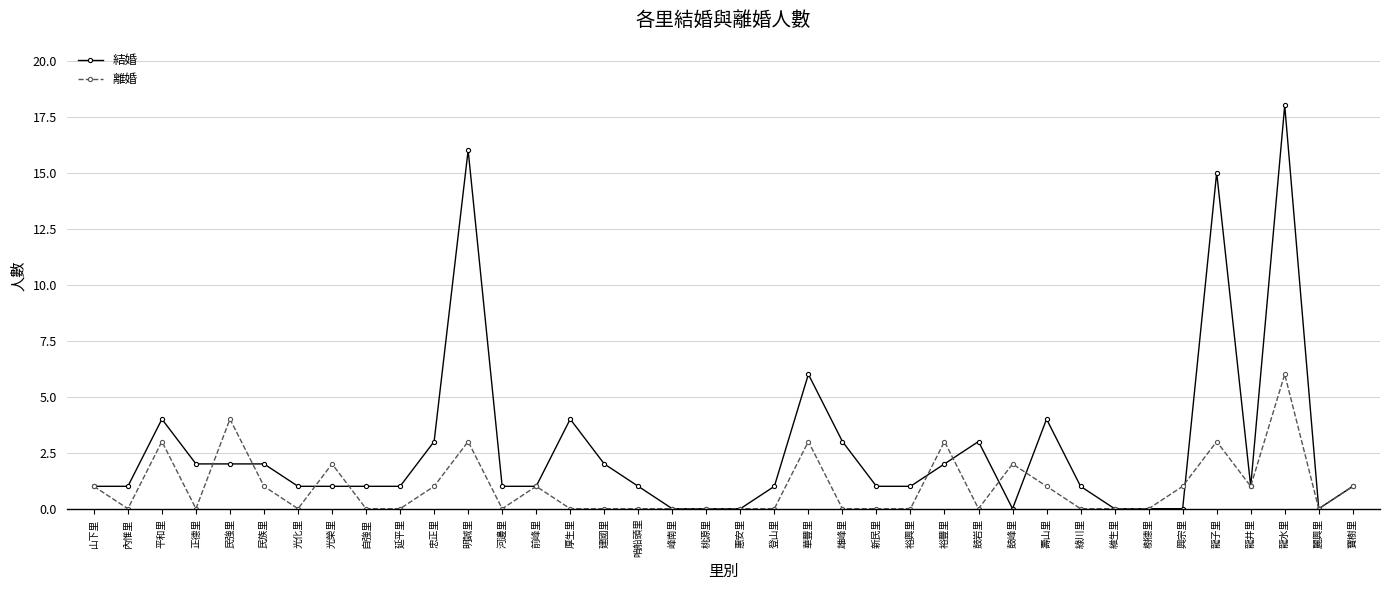

What position from the right is 寶樹里?

1